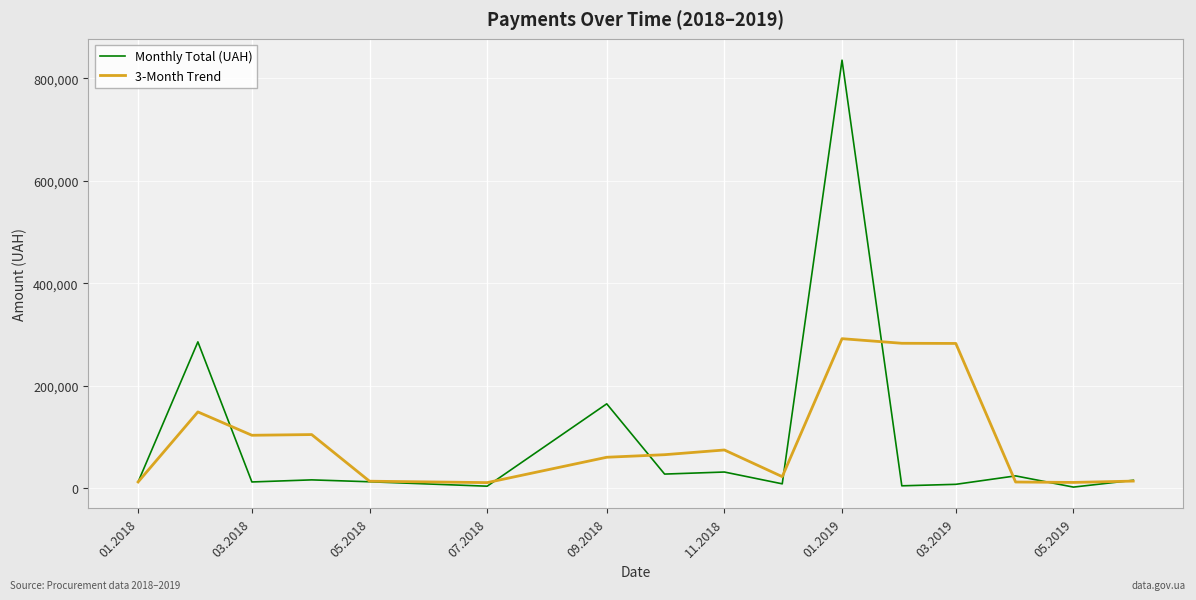

What is the maximum value shown in the chart?

835656.0